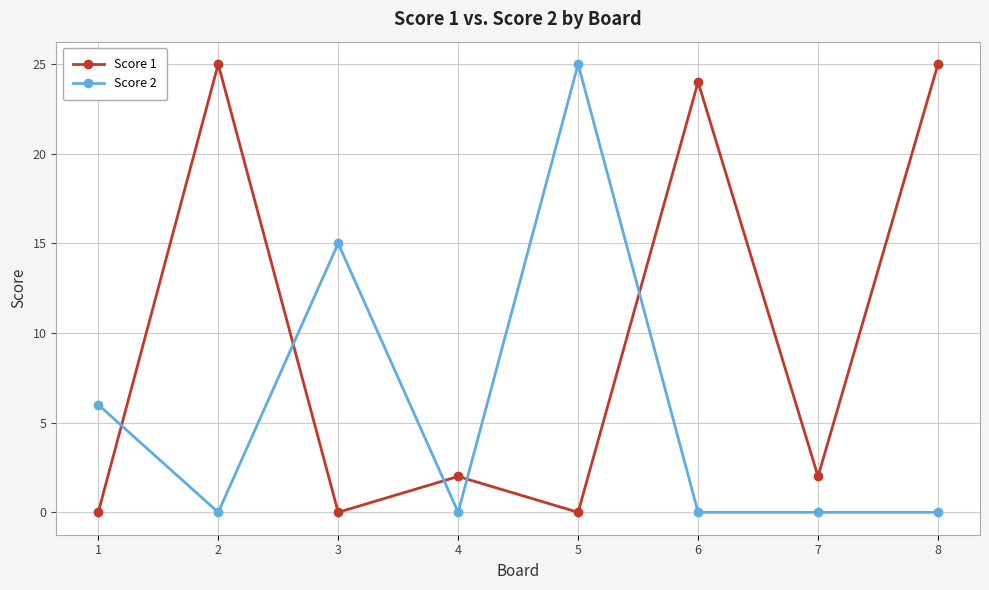

The Score 2 series shows 0 at 8. True or false?

True